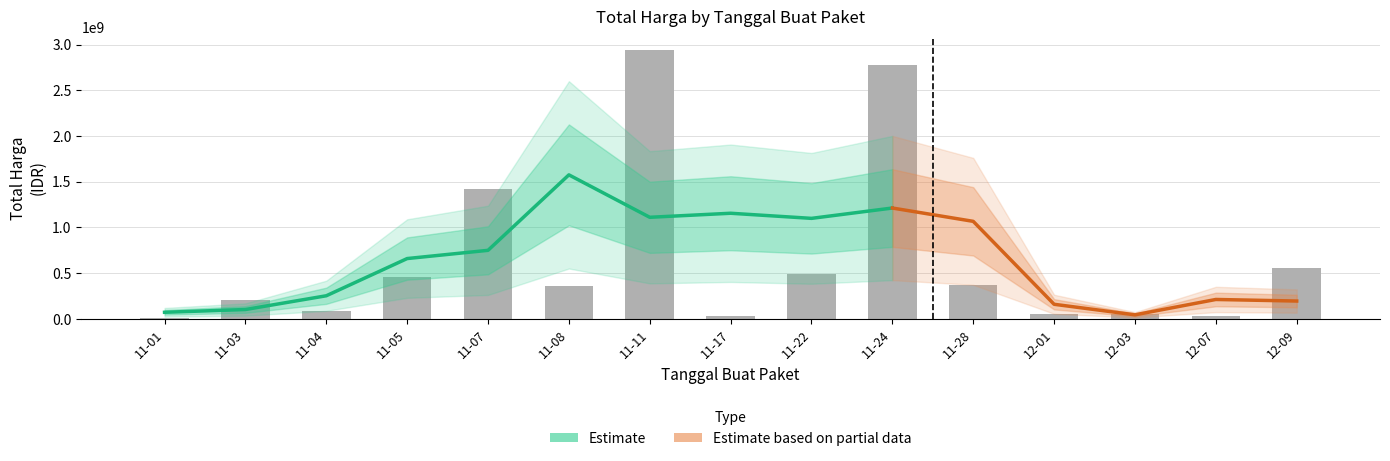

Which category has the highest value across all series?

11-11